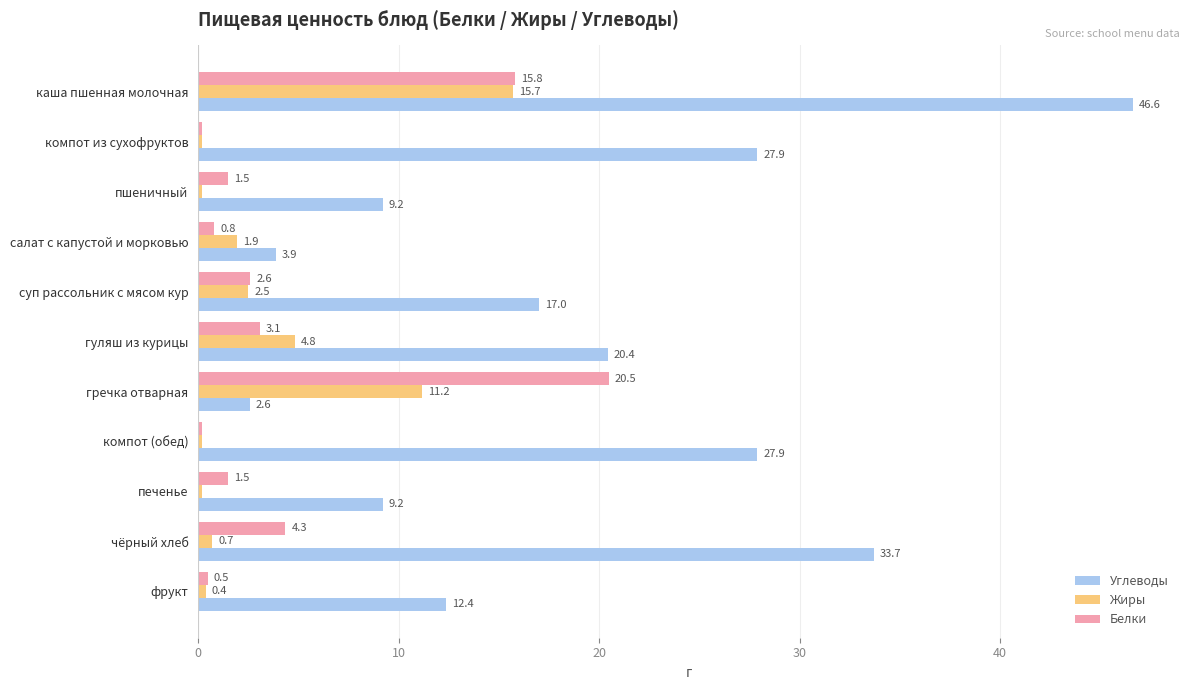

Which category has the lowest value in the Углеводы series?

гречка отварная